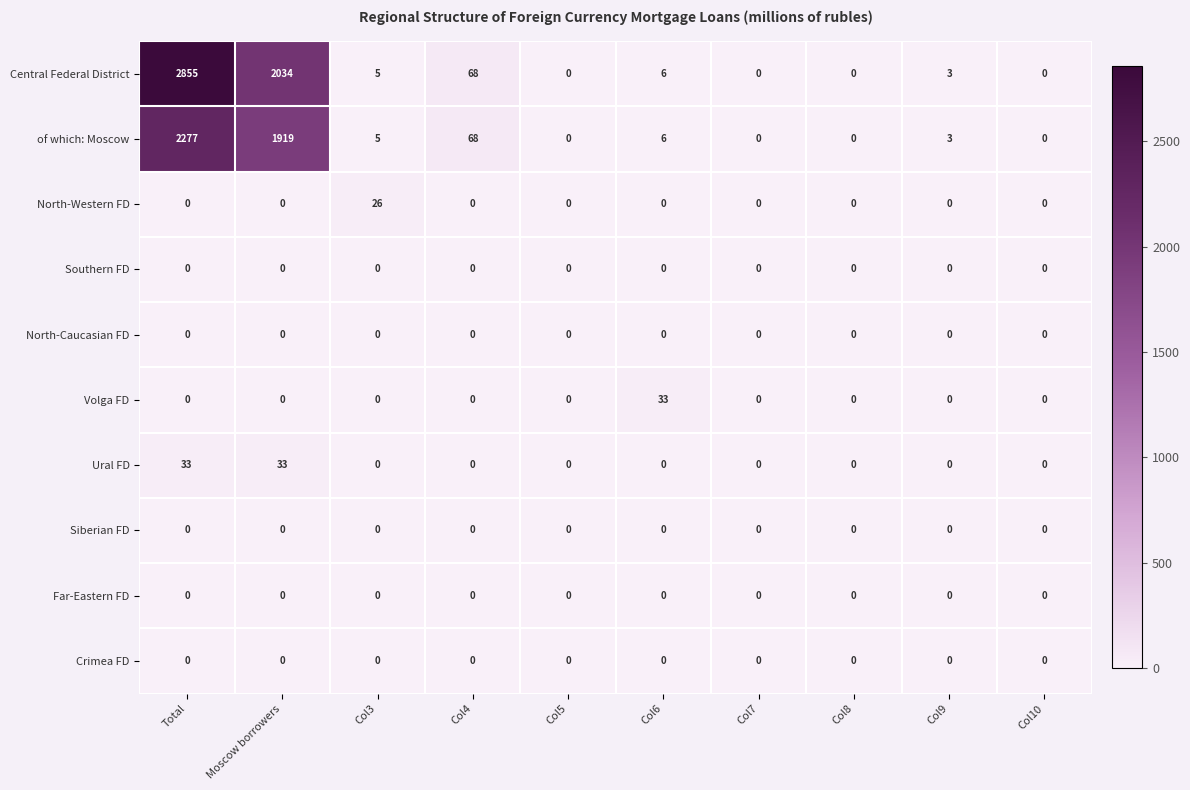

What is the greatest value displayed?

2855